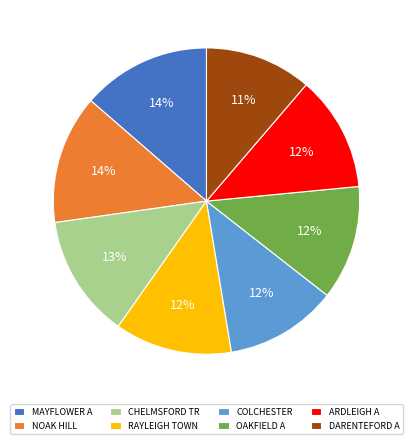

Is COLCHESTER the majority of the pie?

No